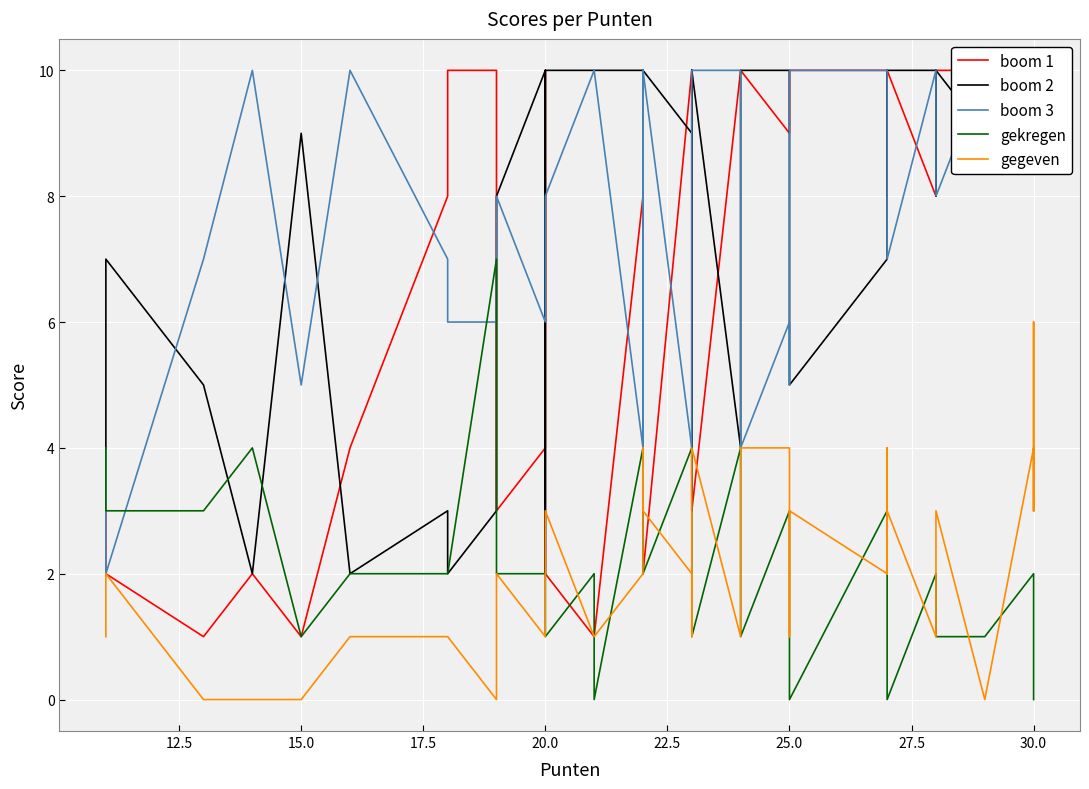

Which series ends up on top after the final intersection of boom 1 and boom 3?

boom 3